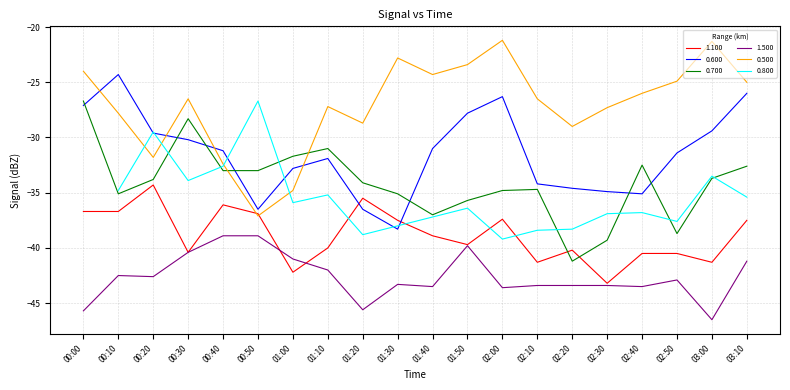

How many interior local valleys does the 0.500 series have?

5